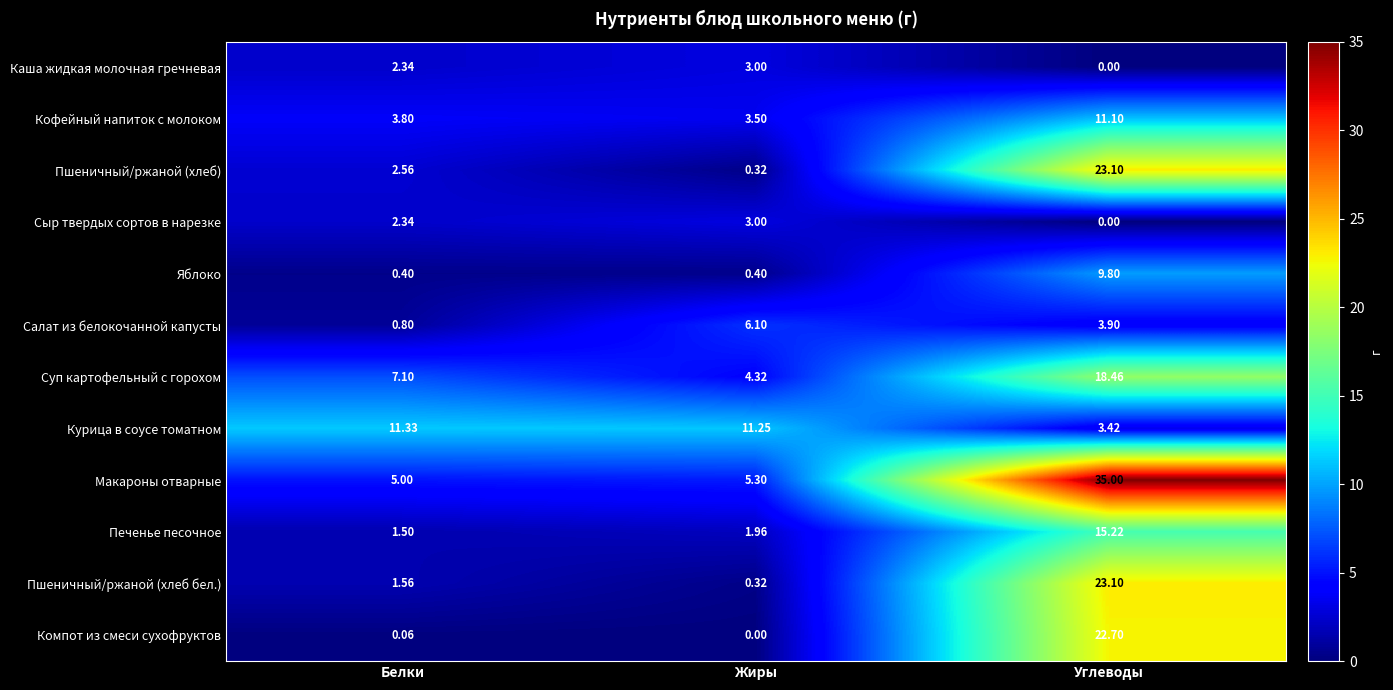

Which series has the widest spread of values?

Макароны отварные